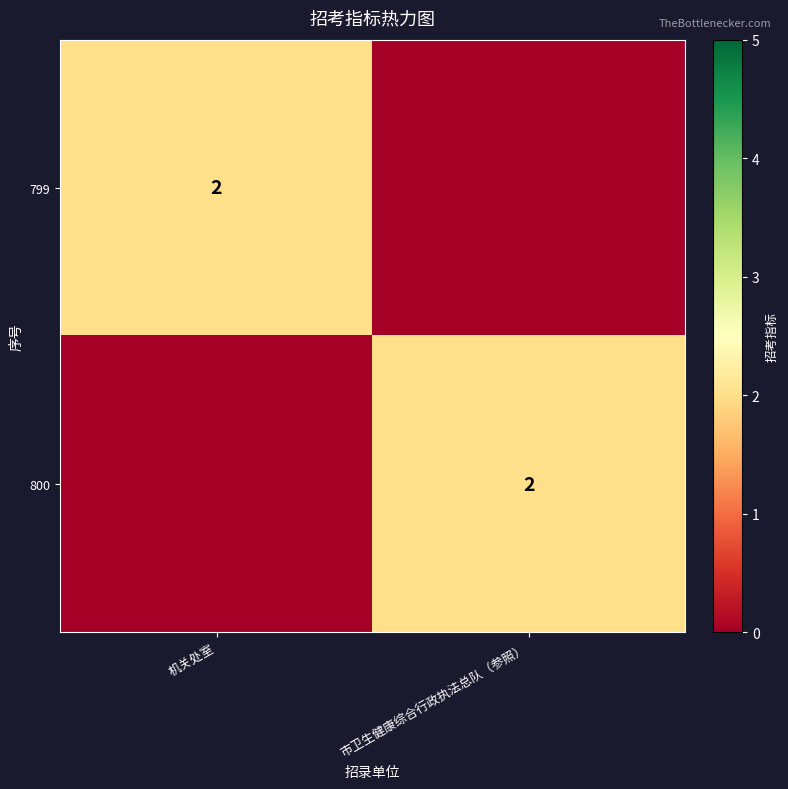

The 800 series shows 3 at 市卫生健康综合行政执法总队（参照）. True or false?

False